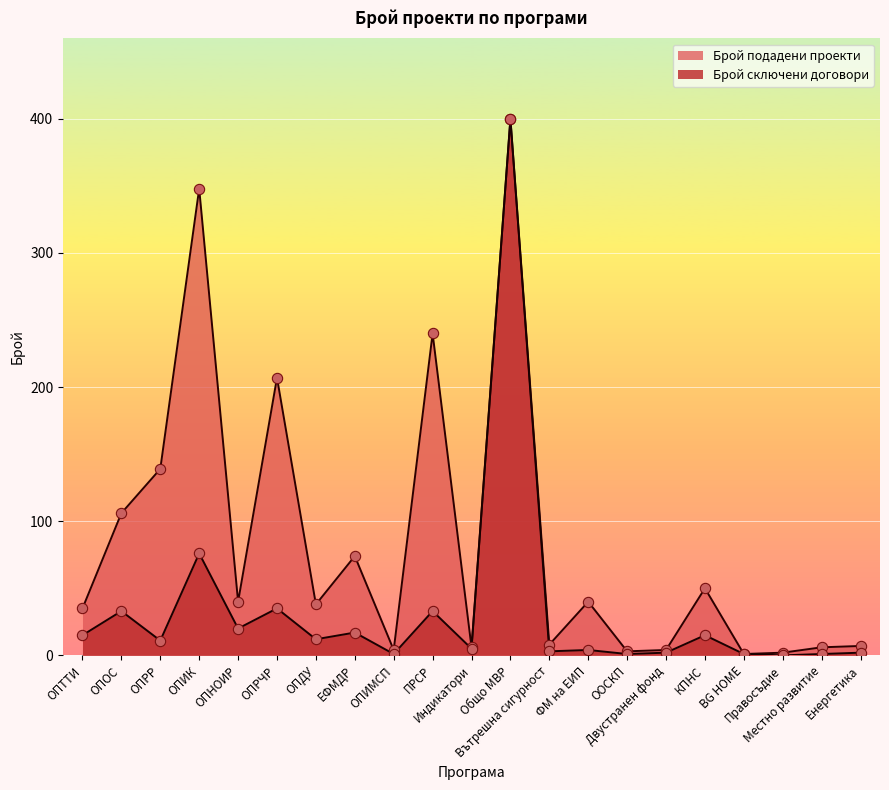

What is the total value across all series at КПНС?

65